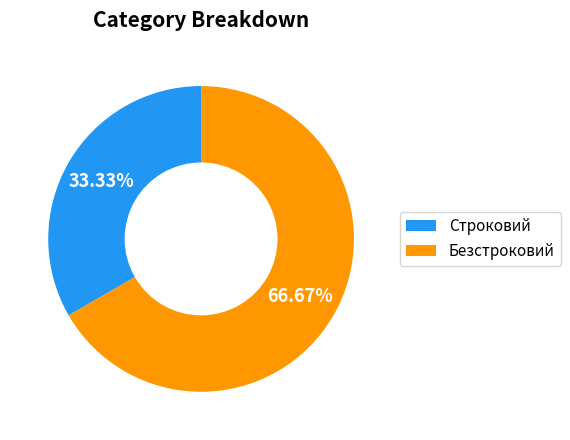

The Безстроковий slice represents 67% of the pie. True or false?

True